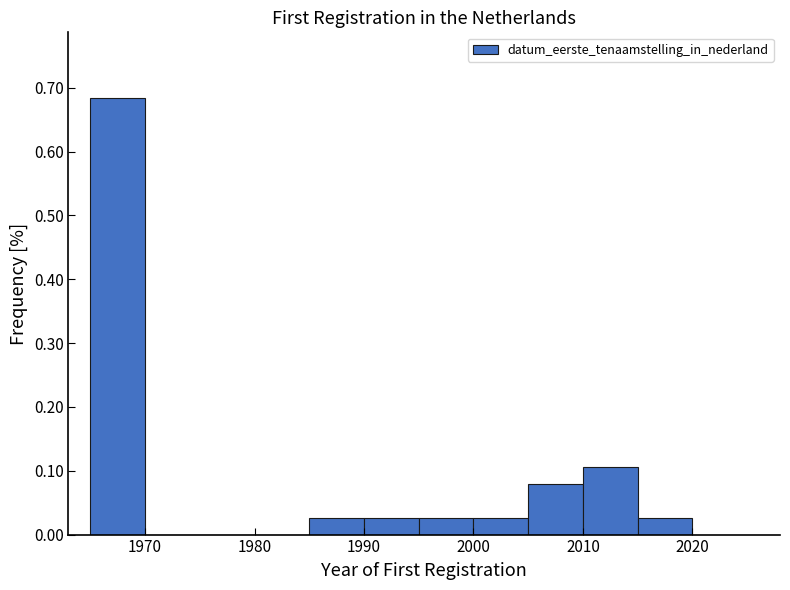

What is the height of the bar covering 2005 to 2010 on the x-axis? The values are not printed on the chart, so give them approximately, as read against the axis.

0.08